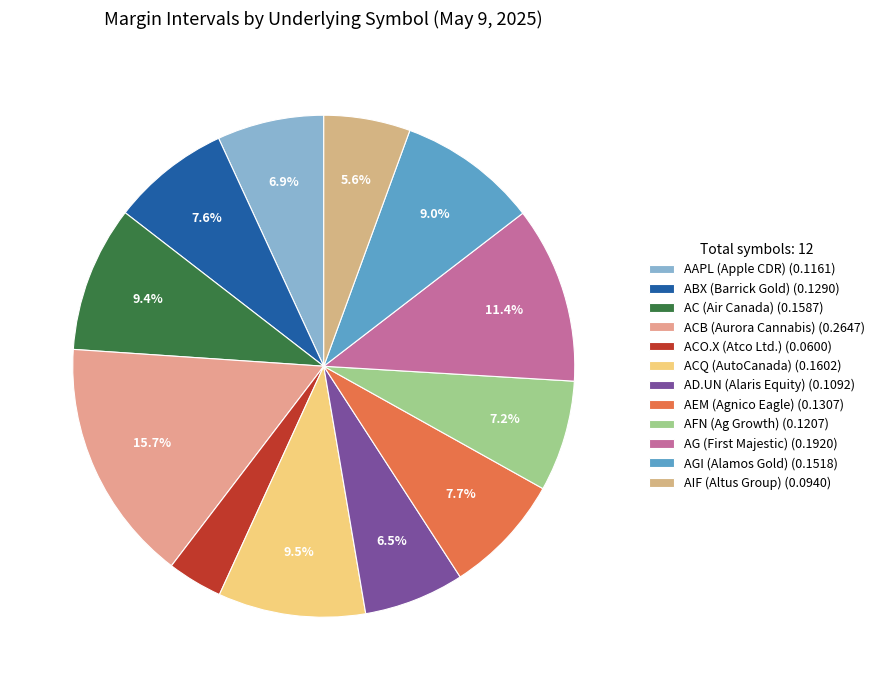

Rank the categories by value from lowest to highest.

ACO.X (Atco Ltd.), AIF (Altus Group), AD.UN (Alaris Equity), AAPL (Apple CDR), AFN (Ag Growth), ABX (Barrick Gold), AEM (Agnico Eagle), AGI (Alamos Gold), AC (Air Canada), ACQ (AutoCanada), AG (First Majestic), ACB (Aurora Cannabis)